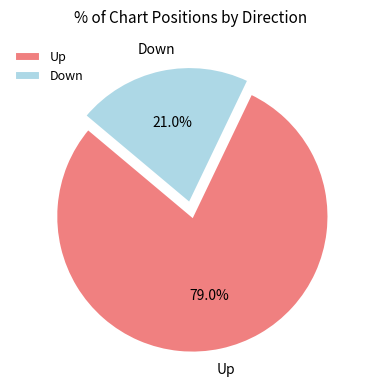

Rank the categories by value from lowest to highest.

Down, Up